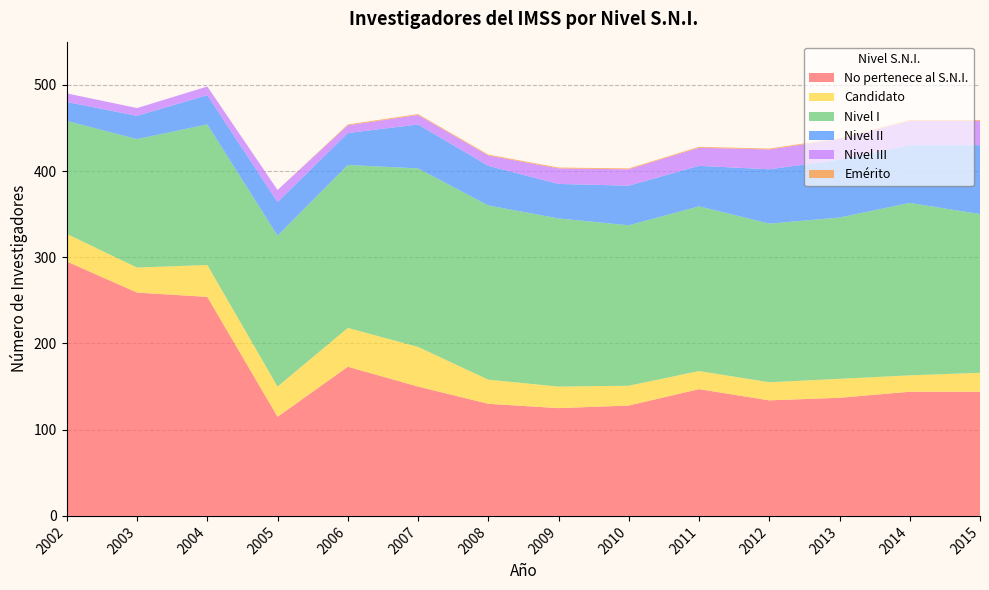

Reading left to right, list all the values displayed in this chart.

No pertenece al S.N.I.: 2002=295	2003=259	2004=254	2005=115	2006=173	2007=150	2008=130	2009=125	2010=128	2011=147	2012=134	2013=137	2014=144	2015=144
Candidato: 2002=32	2003=29	2004=37	2005=35	2006=45	2007=46	2008=28	2009=25	2010=23	2011=21	2012=21	2013=22	2014=19	2015=22
Nivel I: 2002=131	2003=149	2004=163	2005=175	2006=189	2007=207	2008=202	2009=195	2010=186	2011=191	2012=184	2013=187	2014=200	2015=184
Nivel II: 2002=22	2003=27	2004=34	2005=39	2006=37	2007=51	2008=46	2009=40	2010=46	2011=47	2012=63	2013=67	2014=67	2015=80
Nivel III: 2002=10	2003=9	2004=10	2005=14	2006=9	2007=11	2008=12	2009=18	2010=19	2011=21	2012=23	2013=24	2014=28	2015=28
Emérito: 2002=0	2003=0	2004=0	2005=0	2006=1	2007=1	2008=1	2009=1	2010=1	2011=1	2012=1	2013=1	2014=1	2015=1